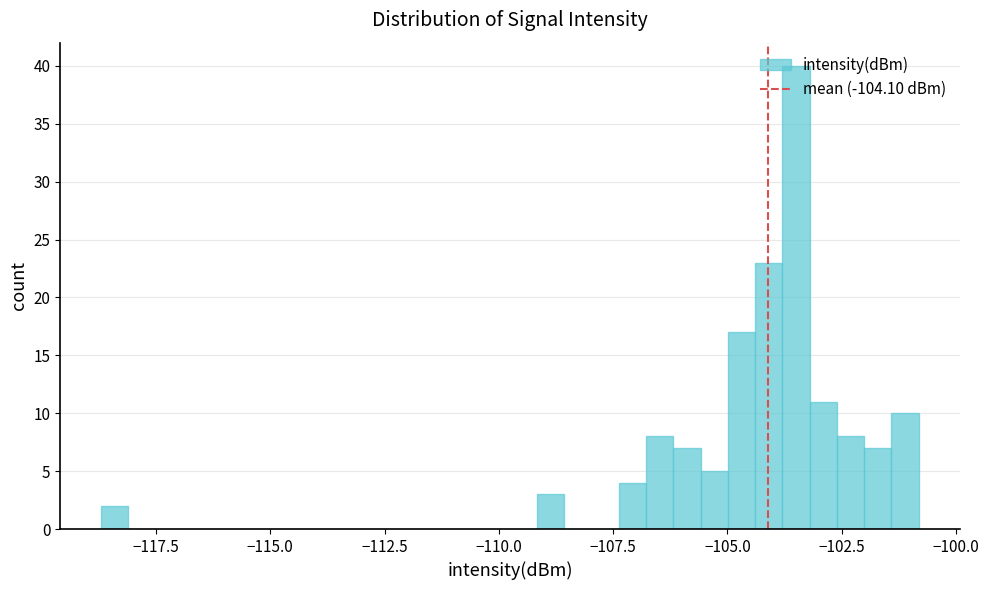

Read against the x-axis, roughly where is the centre of the tallest bar?

-103.5